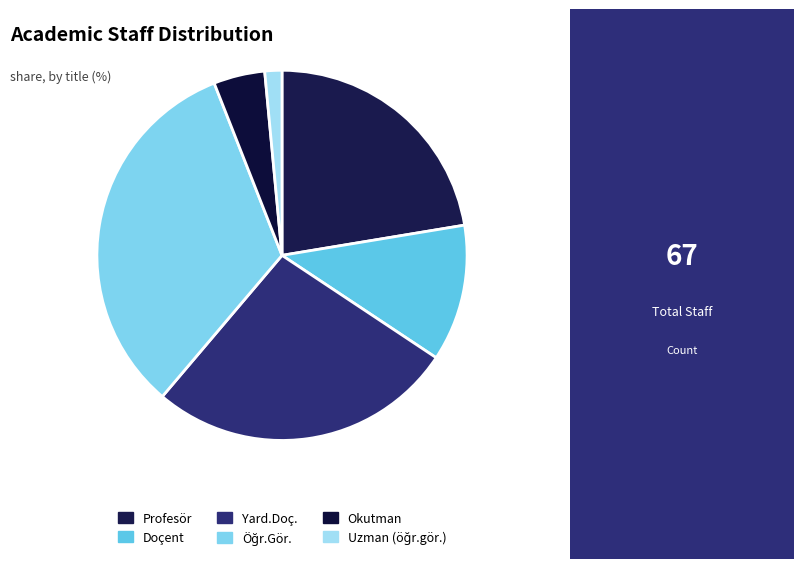

Rank the categories by value from lowest to highest.

Uzman (öğr.gör.), Okutman, Doçent, Profesör, Yard.Doç., Öğr.Gör.